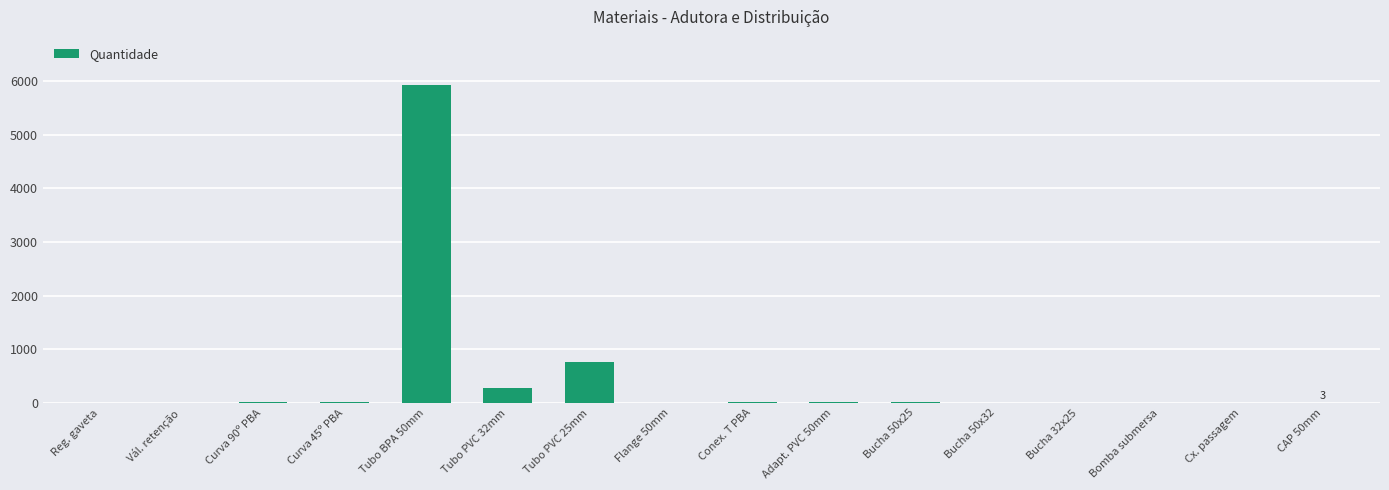

What is the change in value from Tubo BPA 50mm to Tubo PVC 32mm?

-5653